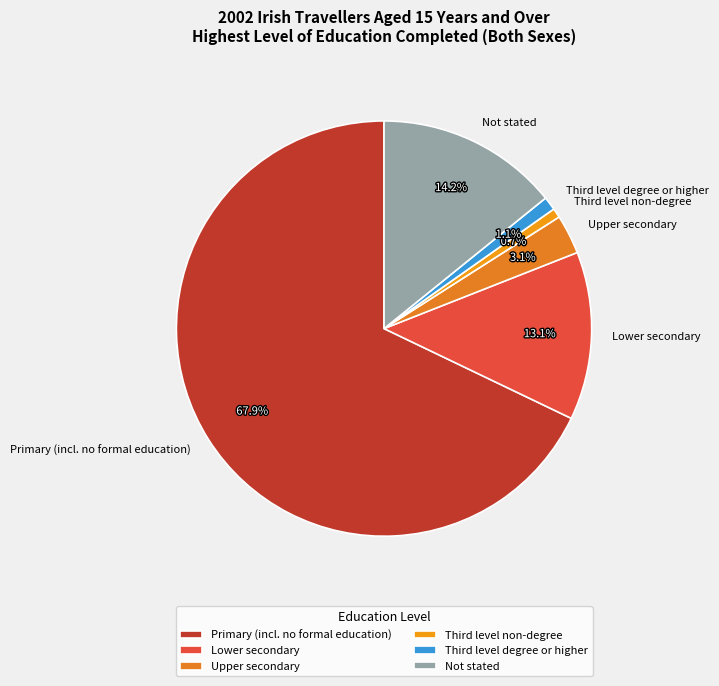

Between Upper secondary and Primary (incl. no formal education), which is larger?

Primary (incl. no formal education)